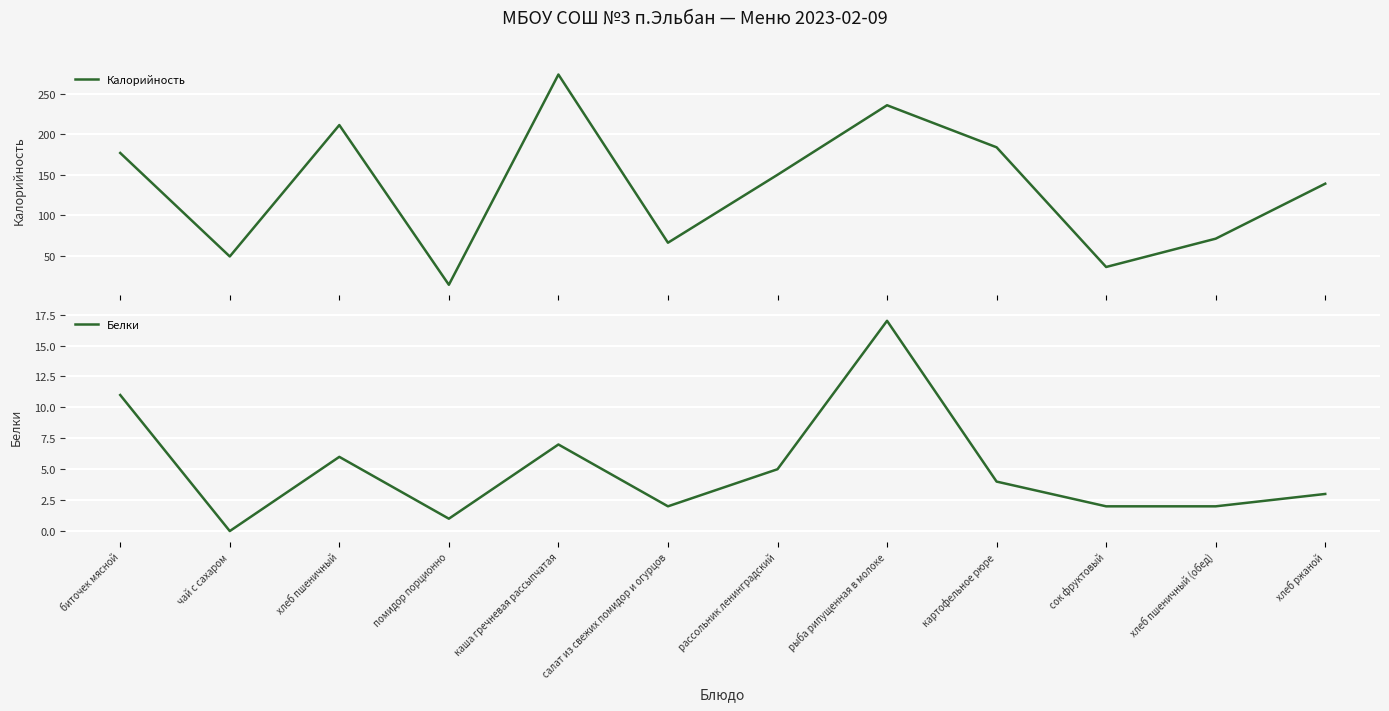

What are all the series names shown in the legend?

Калорийность, Белки